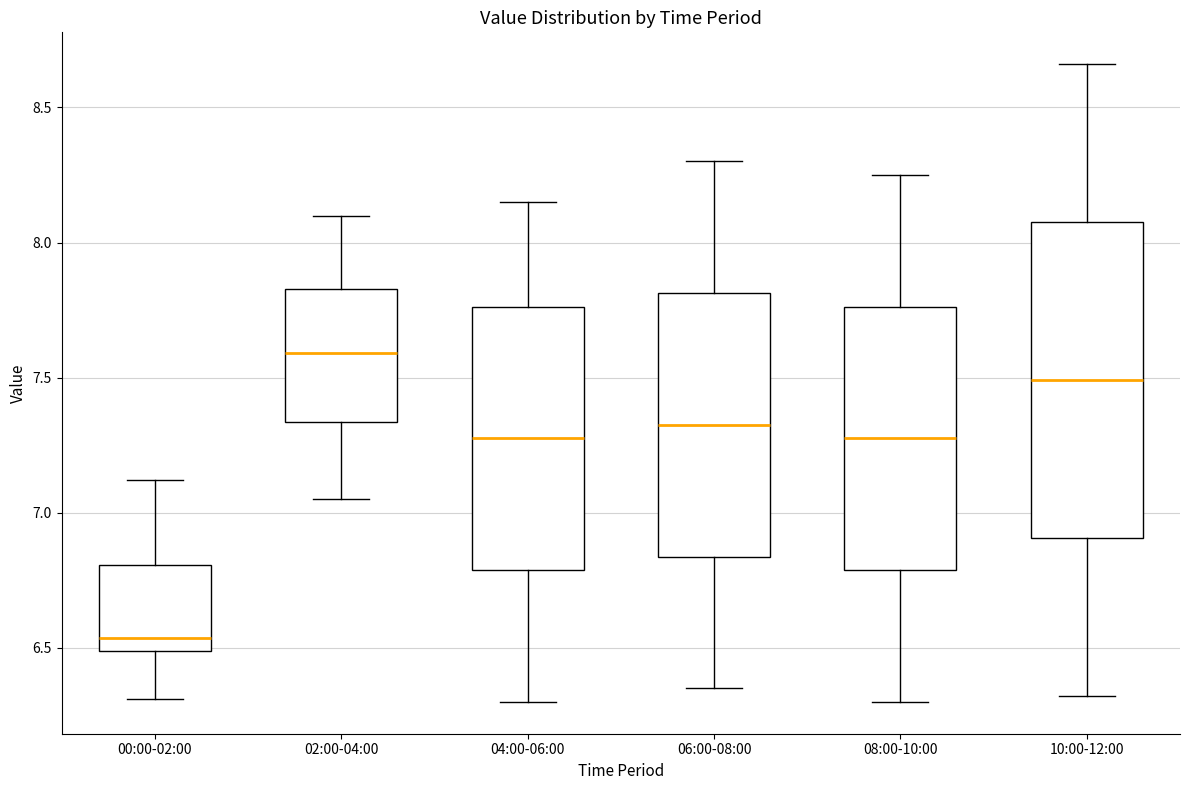

Comparing the boxes themselves (not the whiskers), which one is the tallest?

10:00-12:00